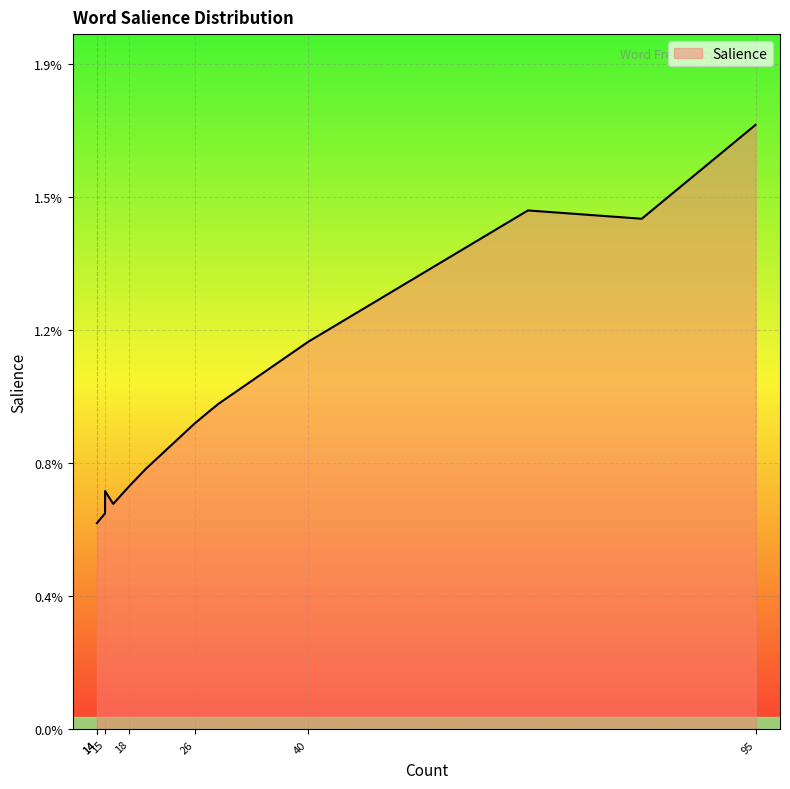

What is the label of the 17th point from the left?

14